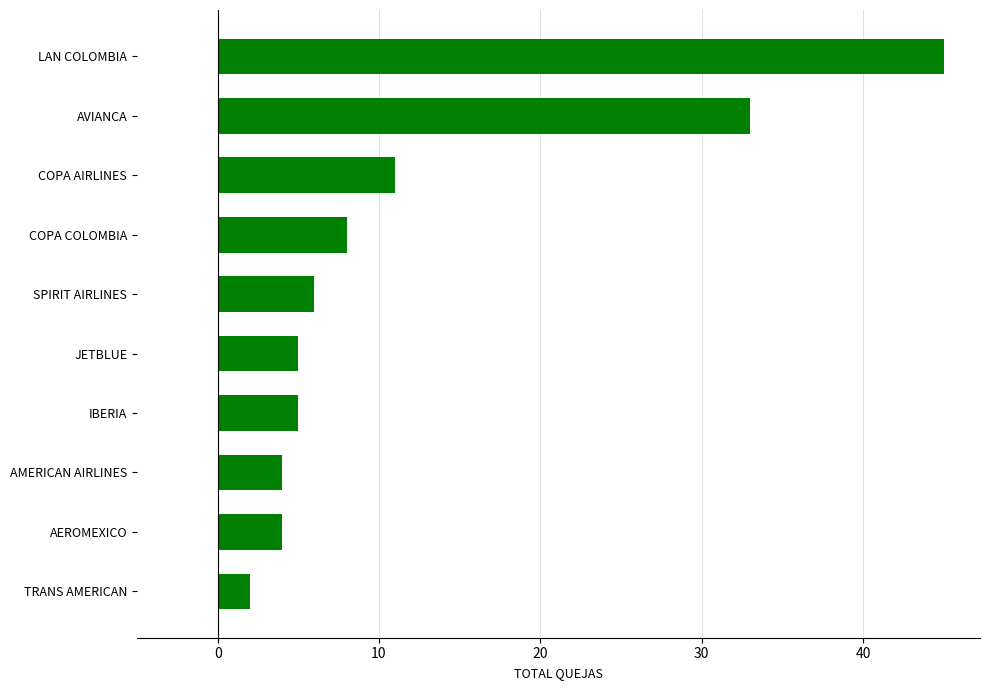

The chart shows a value of 43 at AVIANCA. True or false?

False